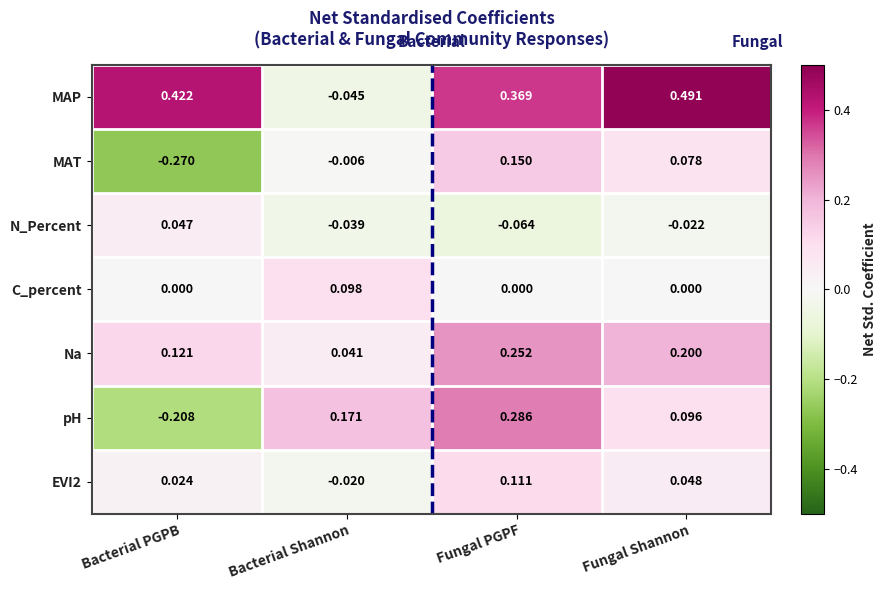

At which label does N_Percent first exceed 0?

Bacterial PGPB